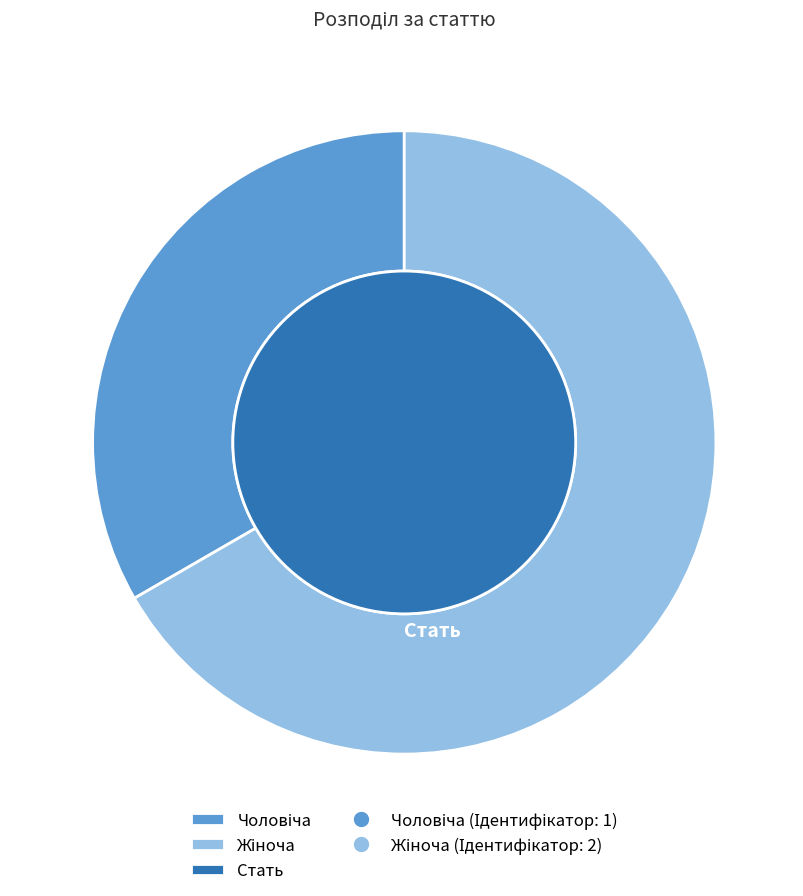

Combined, do Жіноча and Чоловіча account for over 50%?

Yes